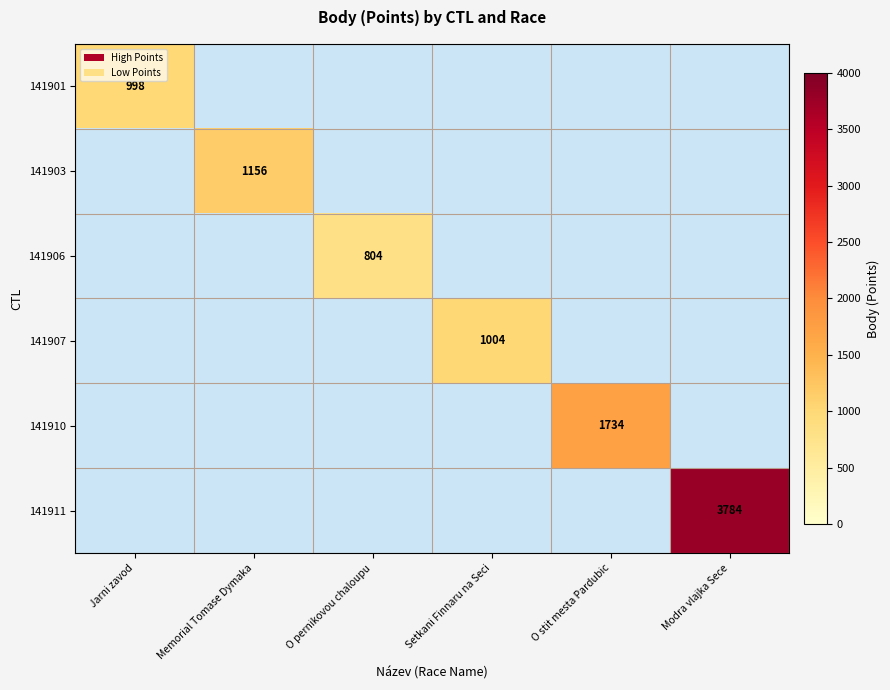

What value does the 141910 series have at O stit mesta Pardubic?

1734.0